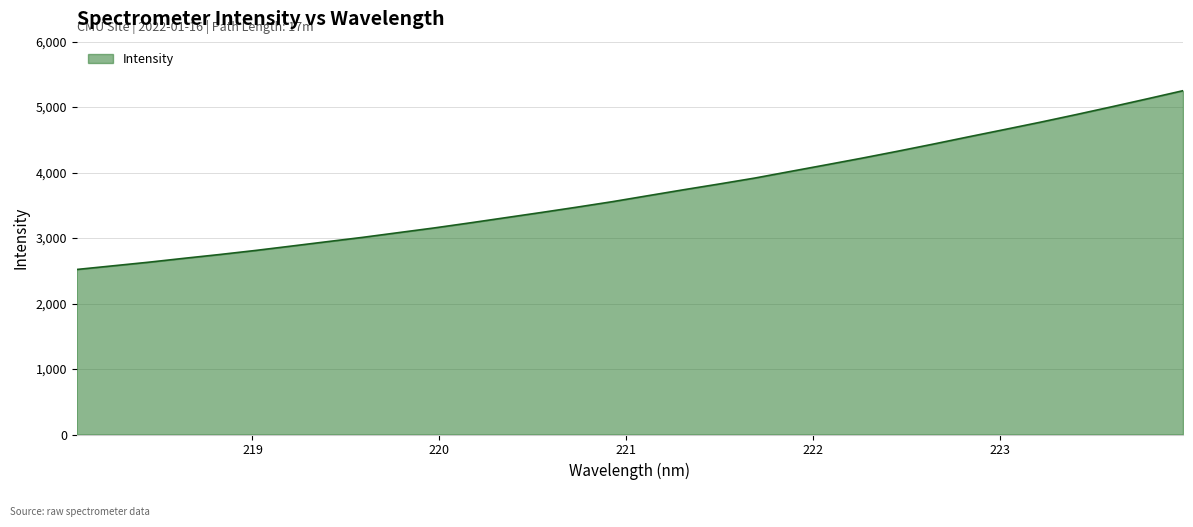

True or false: there are more than 2 points higher than both neighbors.

False